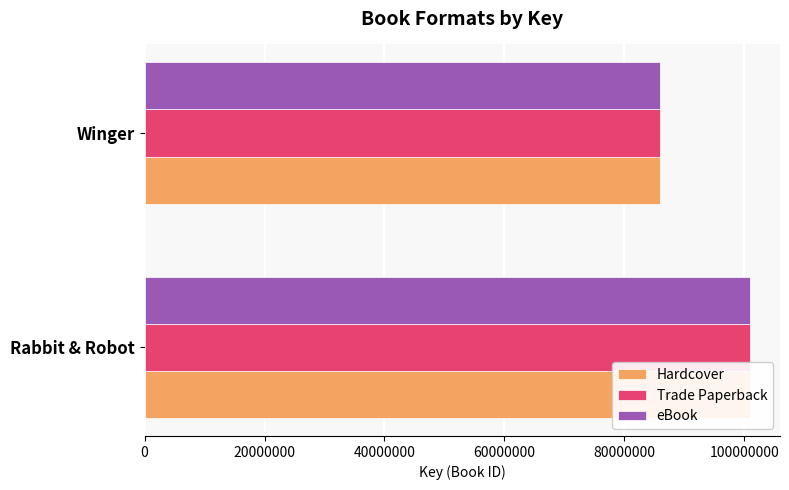

True or false: Trade Paperback has a value of 100872862 at Rabbit & Robot.

True